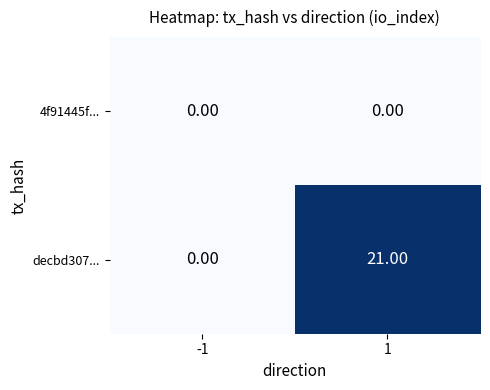

What is the difference between the maximum and minimum values in the decbd307... series?

21